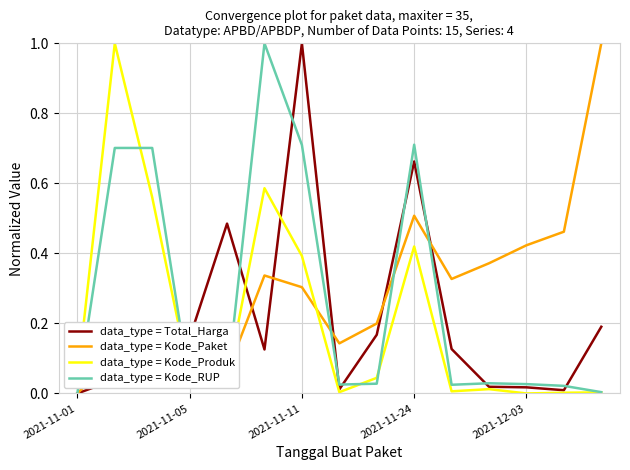

Is this an area chart (filled region under the line)?

No